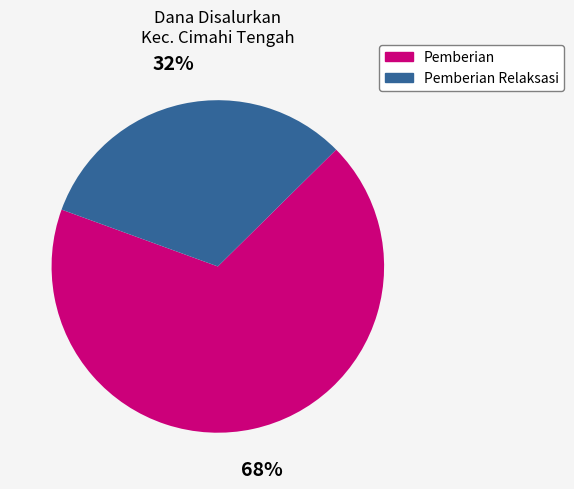

Is there any slice that represents more than half of the pie?

Yes